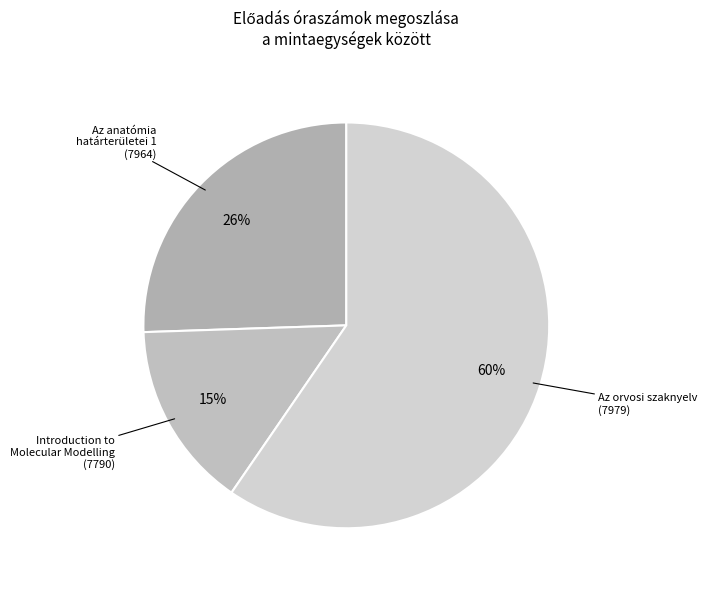

Does any single category account for the majority?

Yes